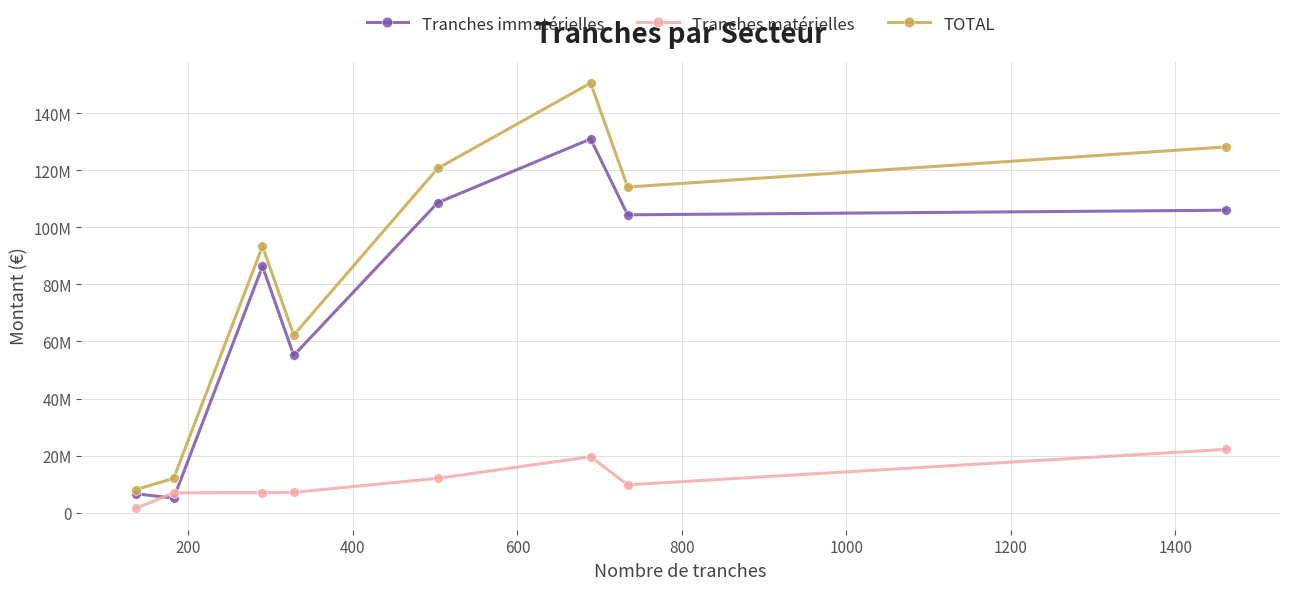

Rank the series by their maximum value, from lowest to highest.

Tranches matérielles, Tranches immatérielles, TOTAL